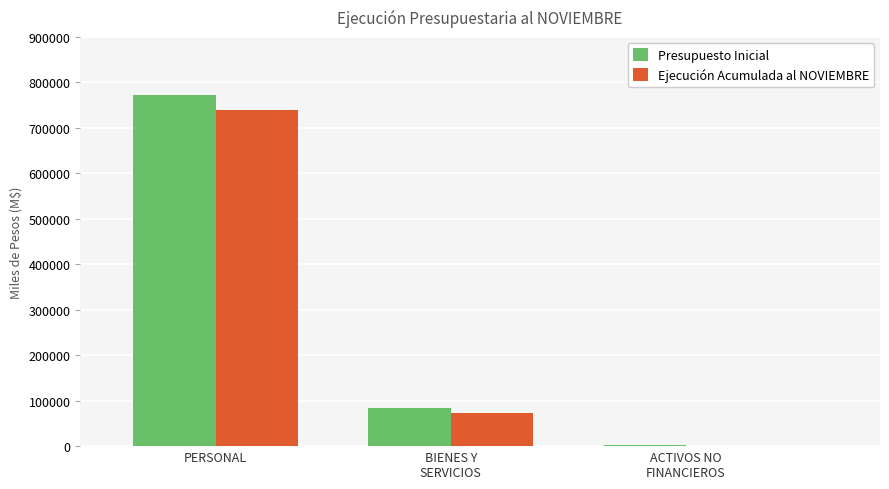

True or false: Presupuesto Inicial has a value of 421148 at PERSONAL.

False